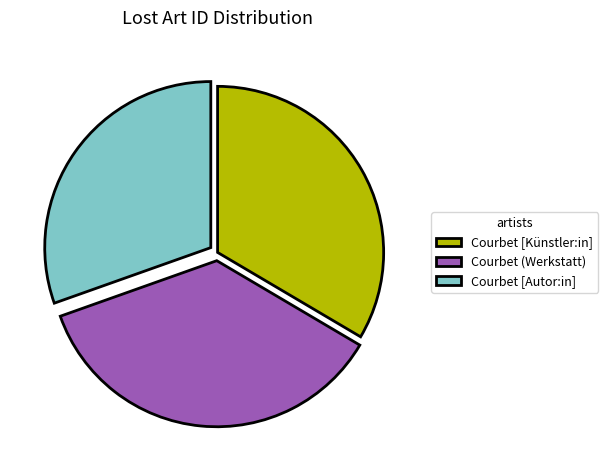

Is the sum of Courbet [Künstler:in] and Courbet (Werkstatt) greater than half?

Yes